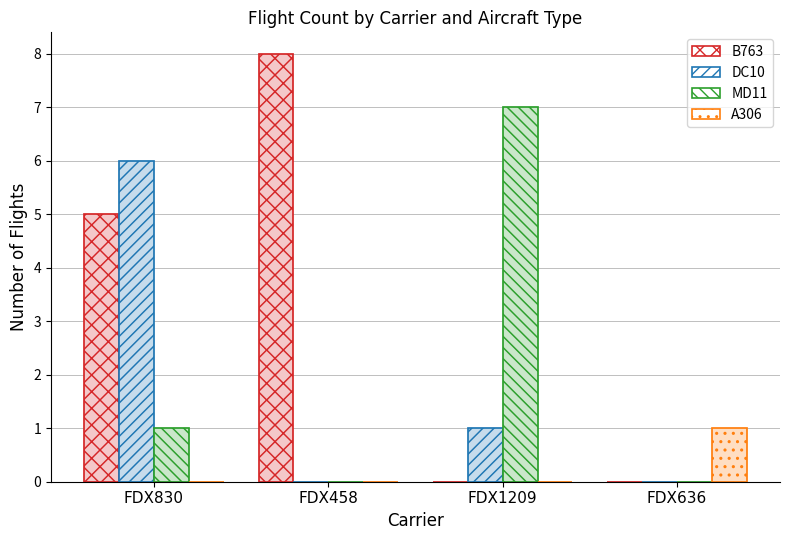

What is the maximum value for DC10?

6